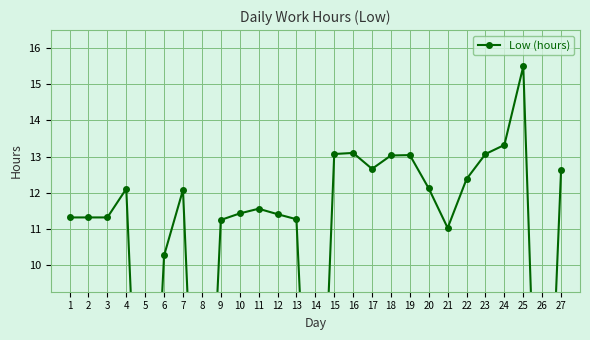

How many positive values are there?

23